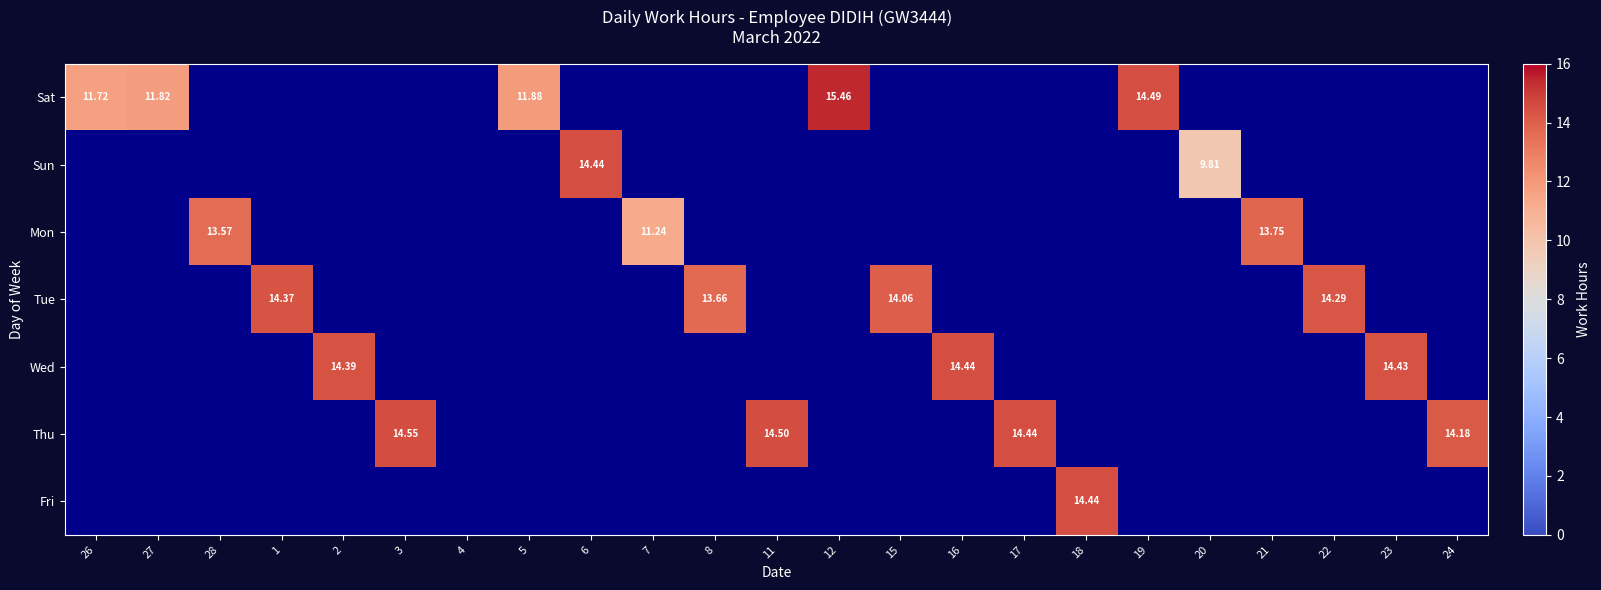

Which category has the lowest value across all series?

28